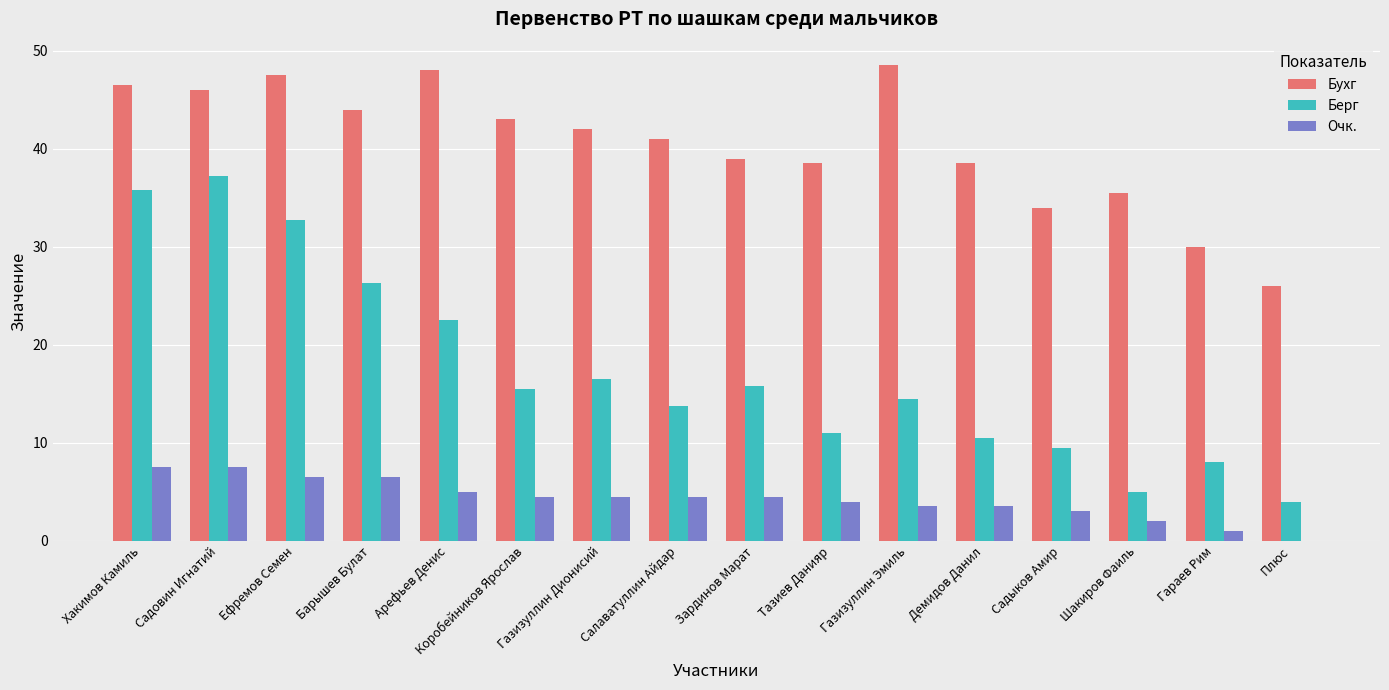

Which series has the largest total across all categories?

Бухг